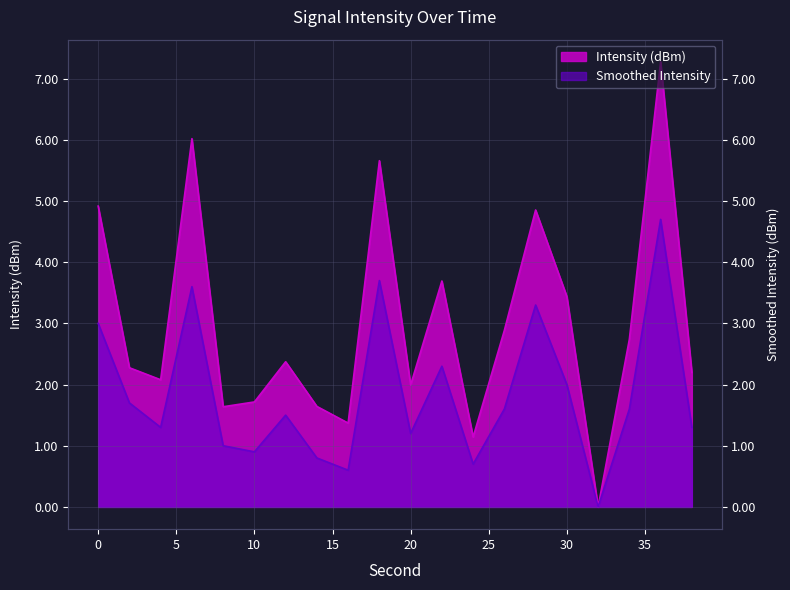

Where is Smoothed Intensity nearest to the value 2?

30